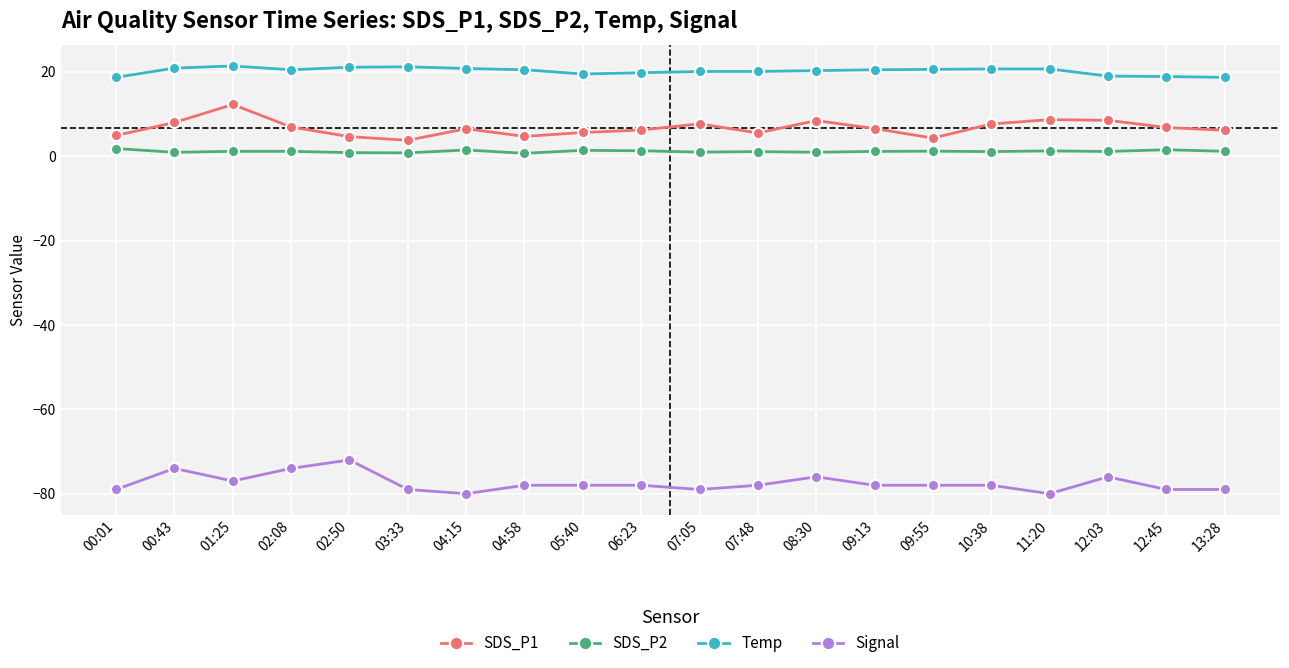

True or false: SDS_P1 and Temp intersect in this chart.

False